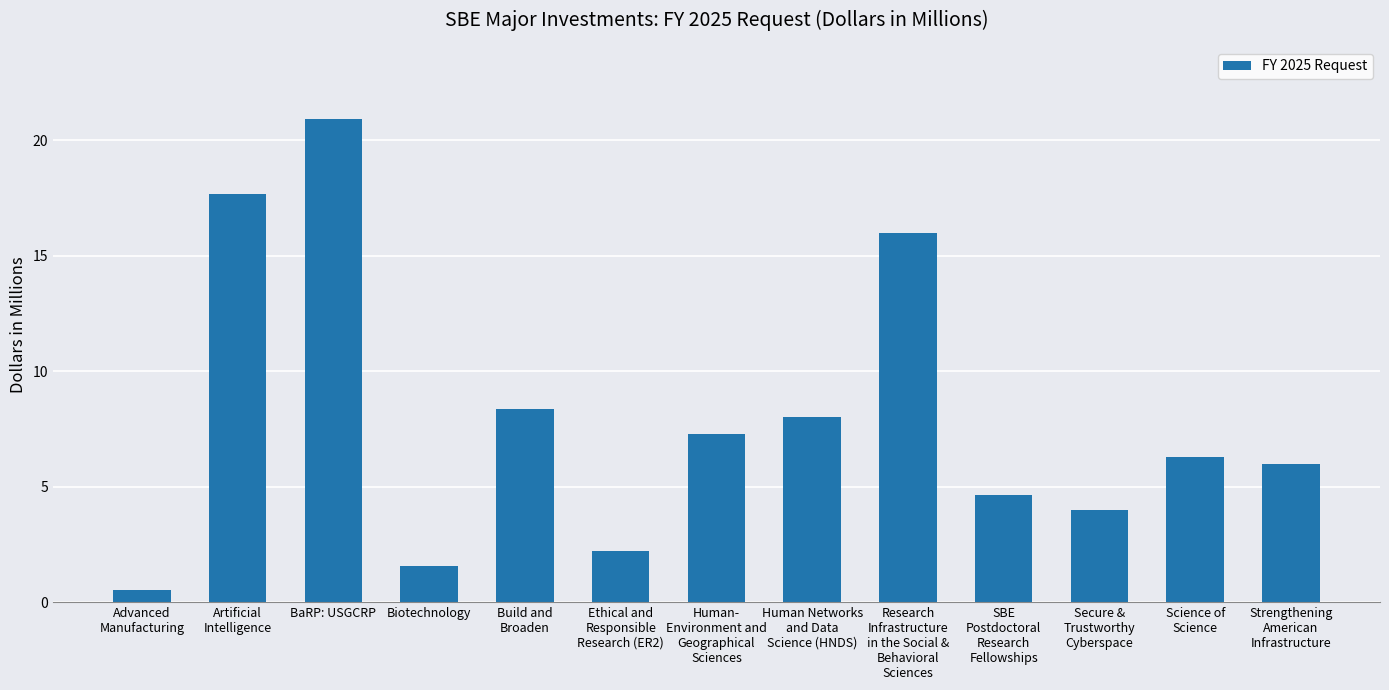

Approximately how many times larger is the value at SBE
Postdoctoral
Research
Fellowships compared to Strengthening
American
Infrastructure?

0.8